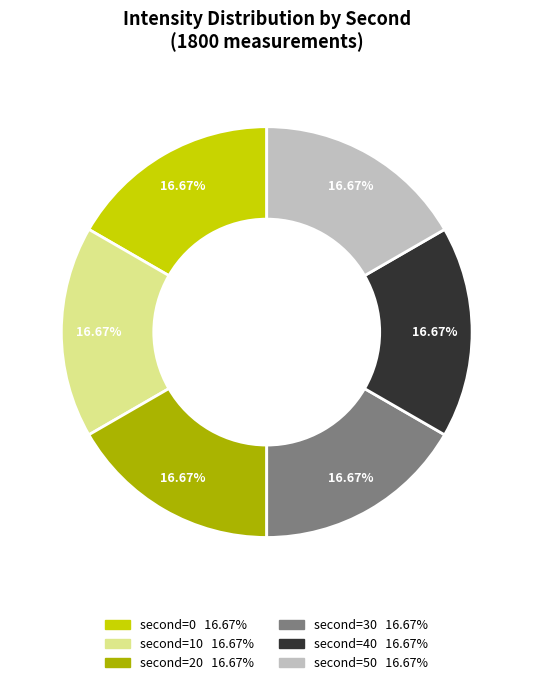

Is there any slice that represents more than half of the pie?

No